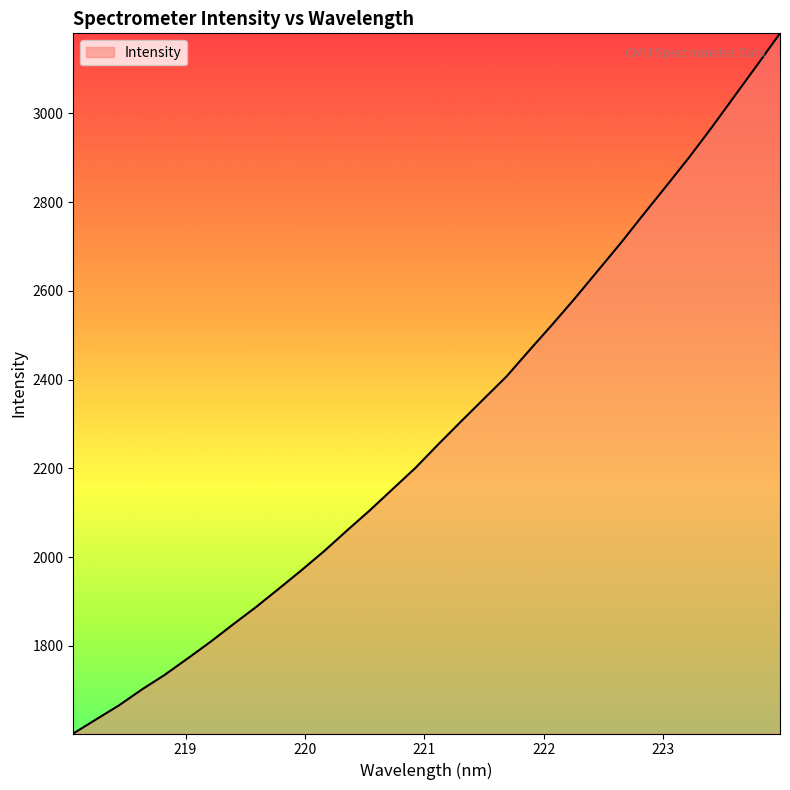

What is the minimum value shown in the chart?

1602.7